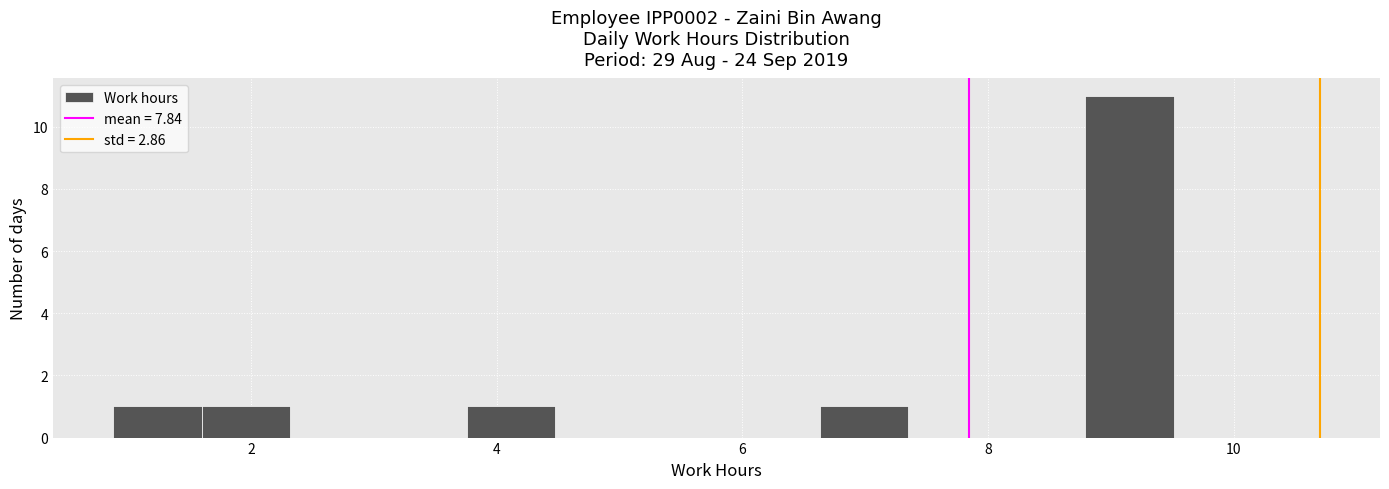

Read against the x-axis, roughly where is the centre of the tallest bar?

9.2